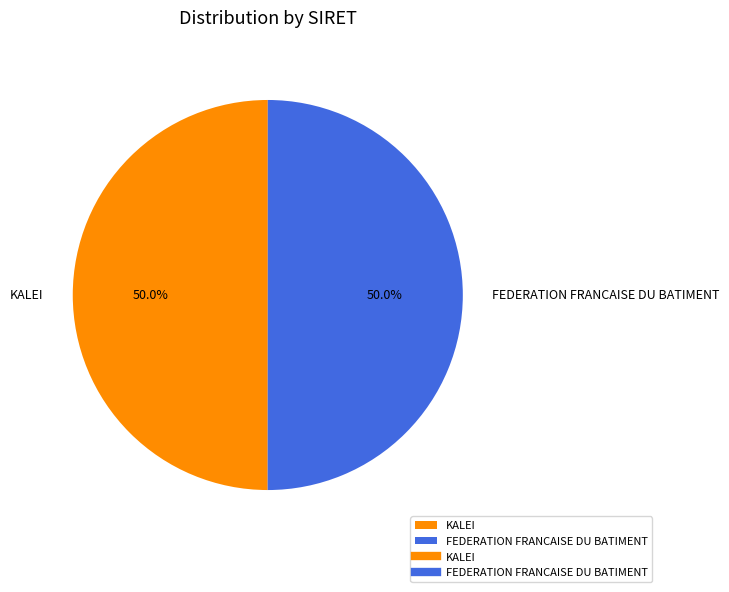

Approximately how many times larger is the value at KALEI compared to FEDERATION FRANCAISE DU BATIMENT?

1.0